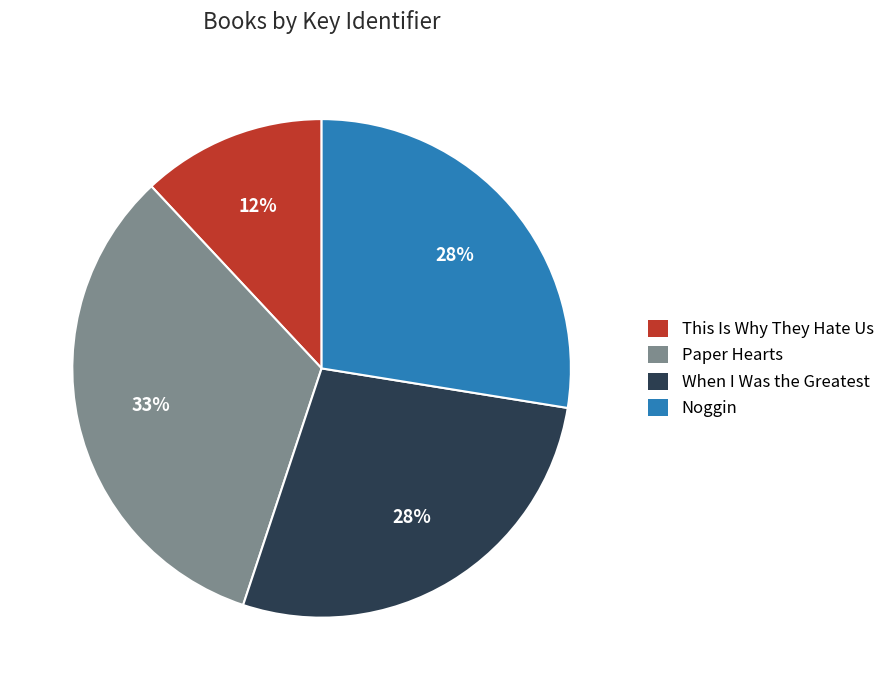

Do When I Was the Greatest and Paper Hearts together represent more than half of the pie?

Yes